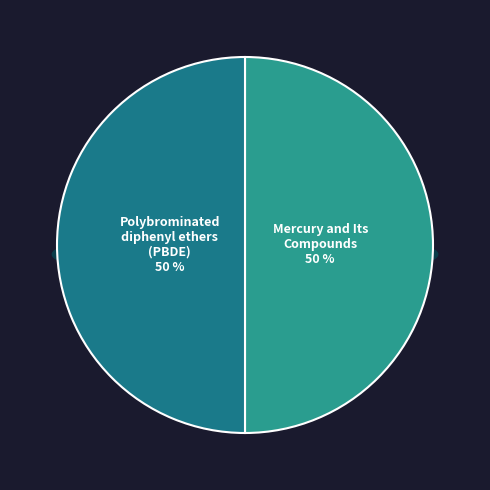

To the nearest percent, what is the average slice percentage?

50%